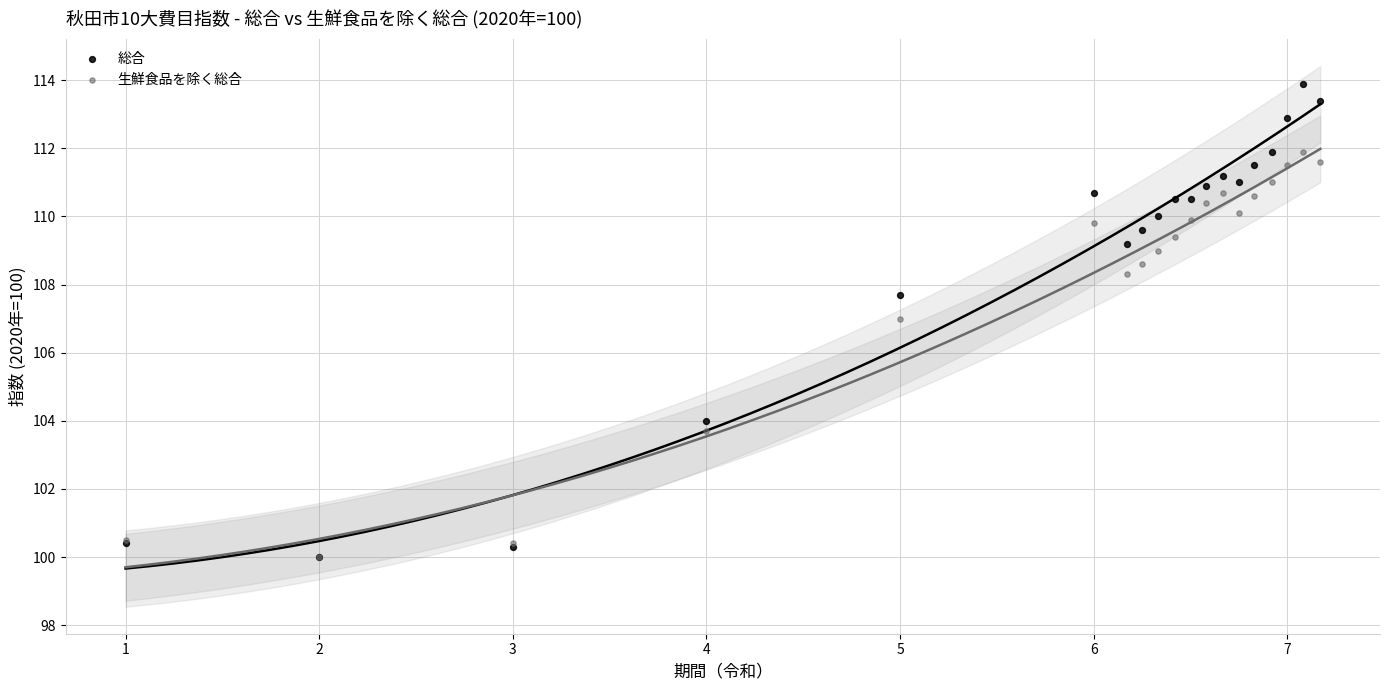

In the 総合 series, what Y value is closest to 106?

107.7